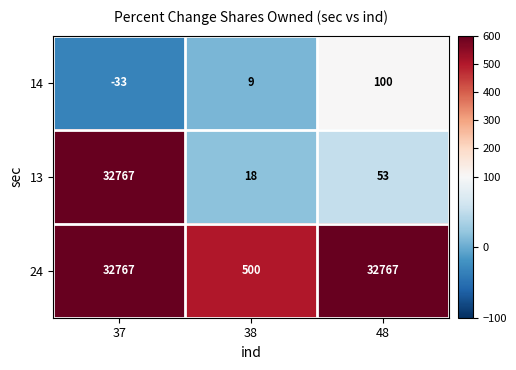

At which label is 14 closest to 33?

38